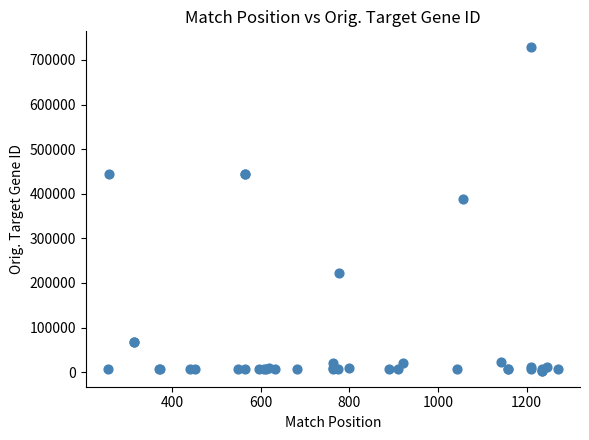

What Y value in the scatter plot is closest to 365743?

387758